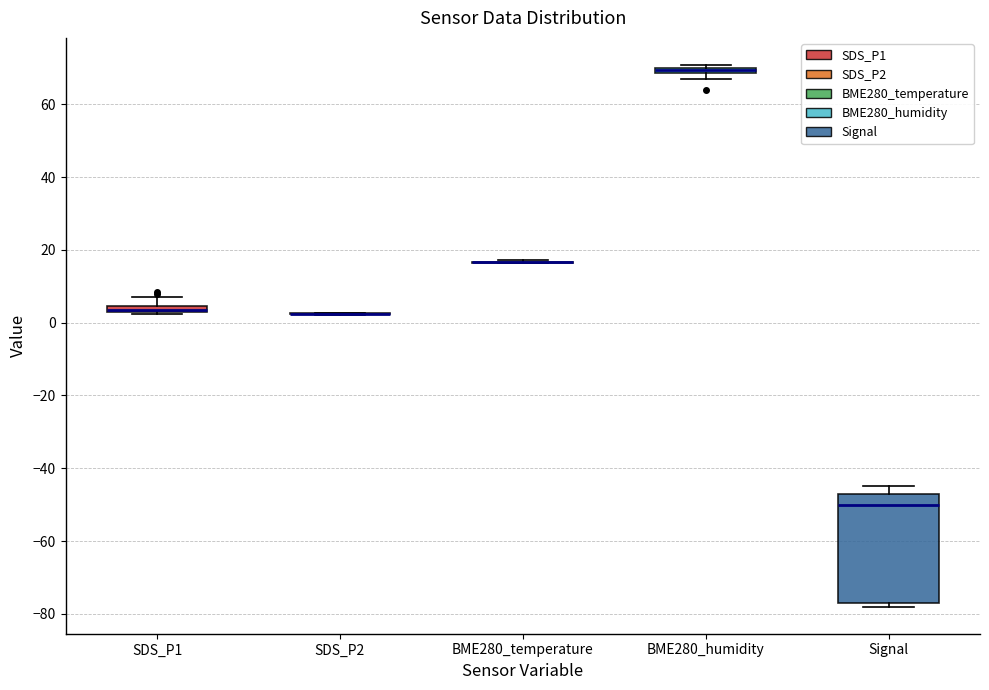

Comparing the boxes themselves (not the whiskers), which one is the tallest?

Signal